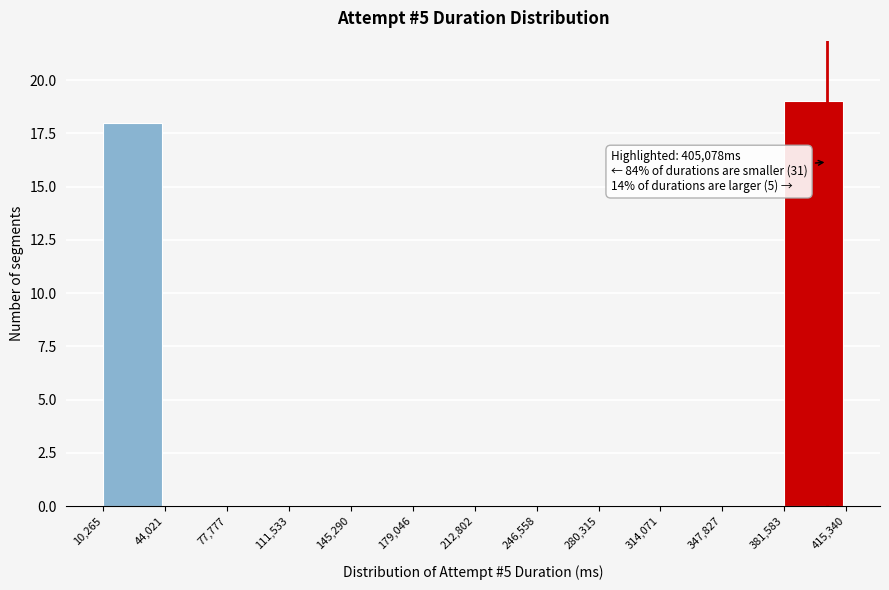

Over which range of the x-axis is the bar tallest?

381,583 to 415,340